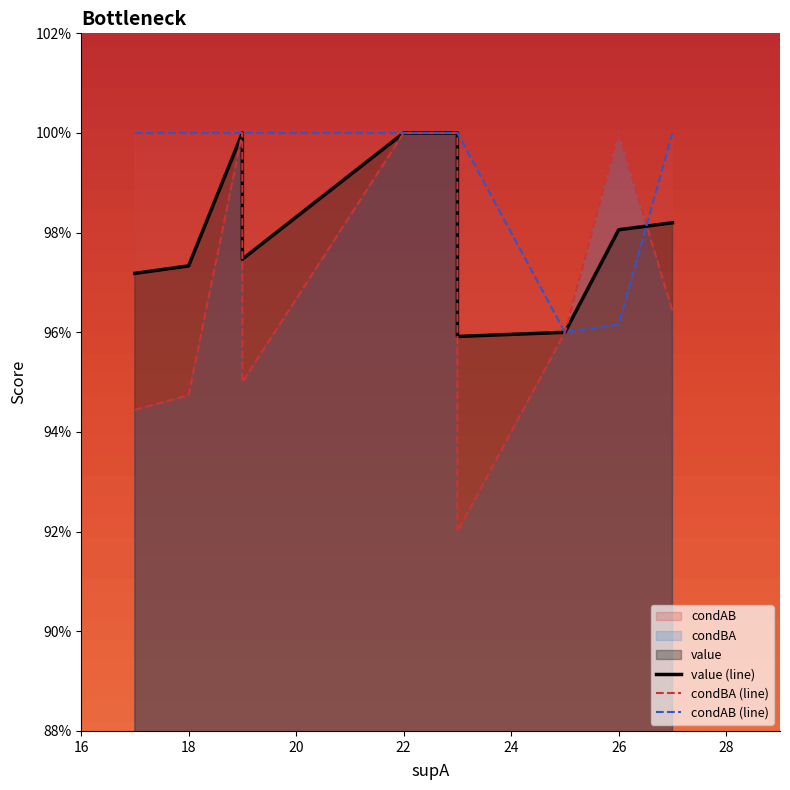

Which series has the widest spread of values?

condBA (line)